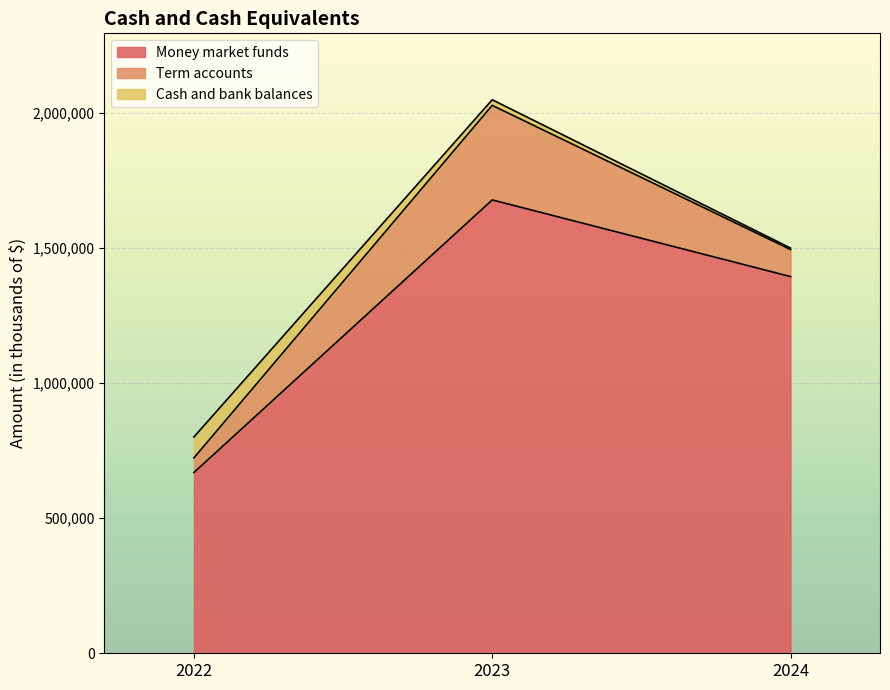

Reading right to left, extract all data points from this chart.

Money market funds: 1394409	1678100	669147
Term accounts: 100000	350000	54116
Cash and bank balances: 5527	20744	77477